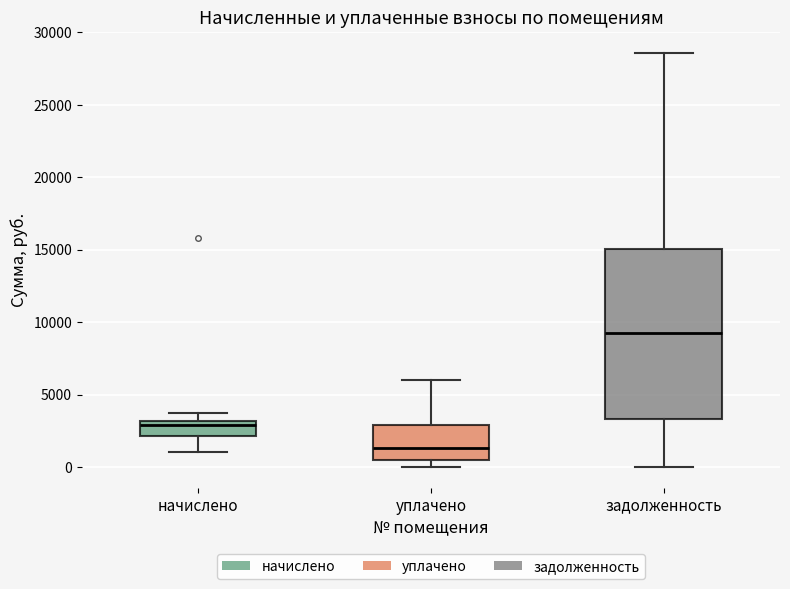

Where does the upper whisker of the box for начислено end on the y-axis? The values are not printed on the chart, so give them approximately, as read against the axis.

3500